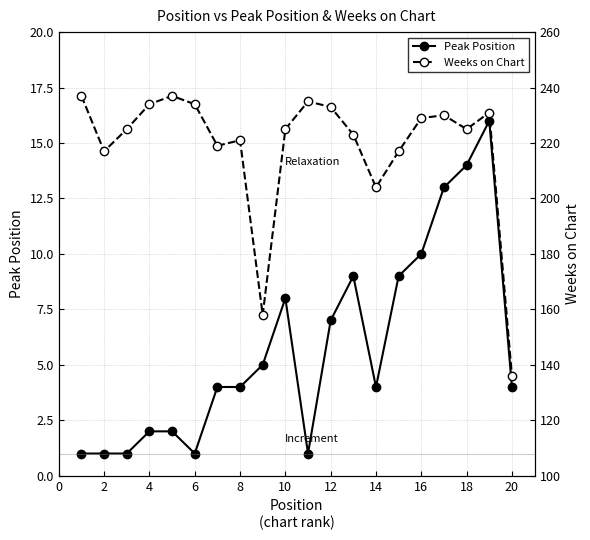

Is the value of Weeks on Chart at 19 greater than the value of Peak Position at 19?

Yes